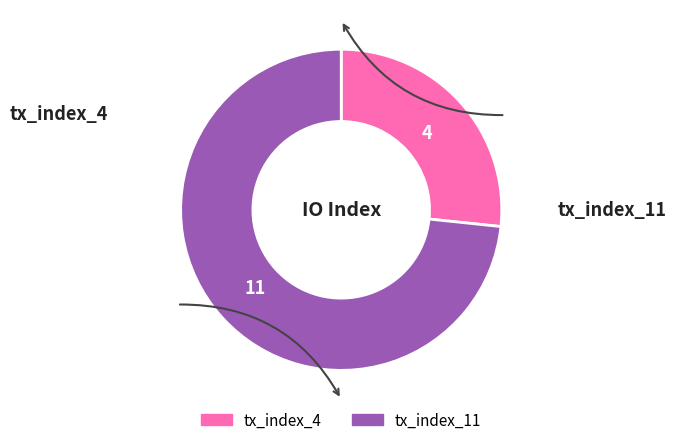

The tx_index_4 slice represents 12% of the pie. True or false?

False